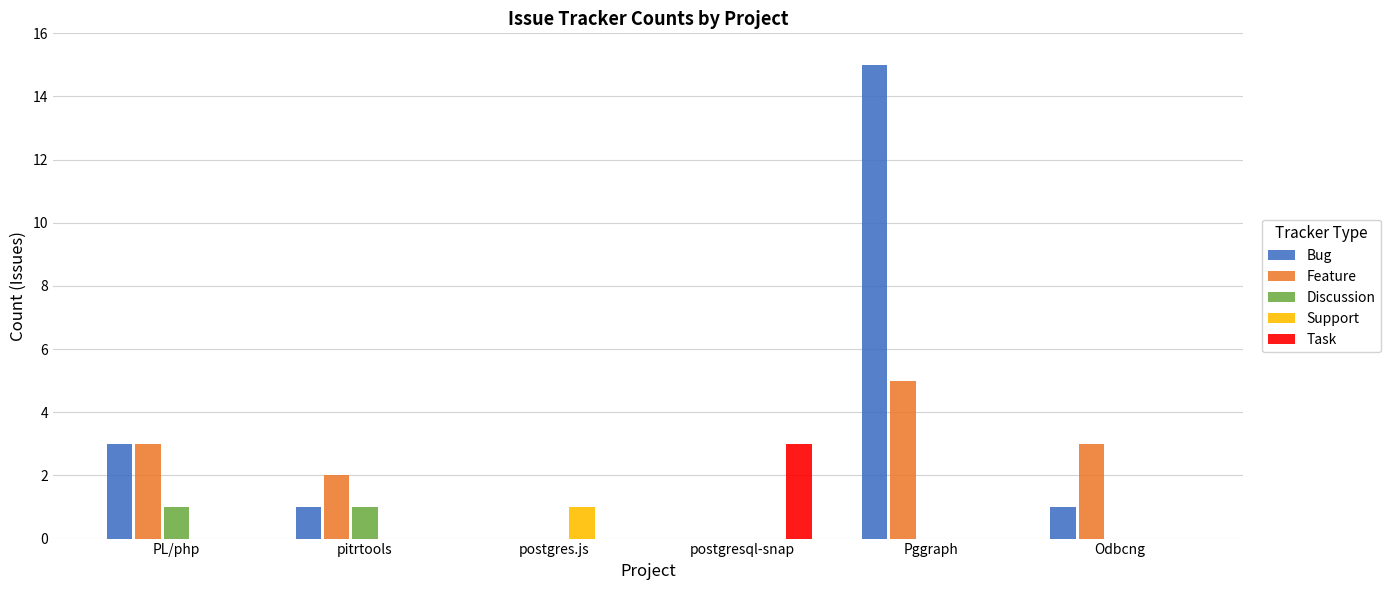

Is the value of Feature at pitrtools greater than the value of Bug at pitrtools?

Yes